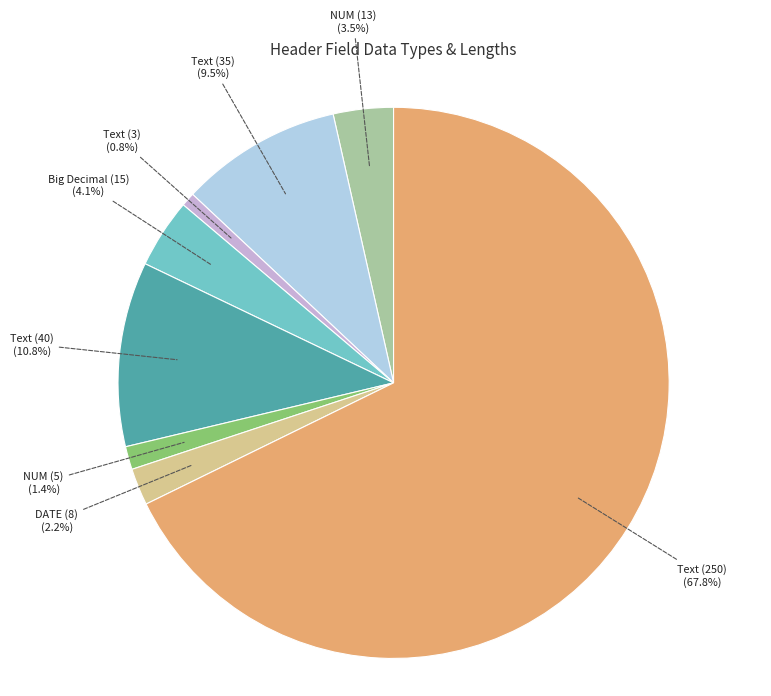

To the nearest percent, what portion does Text (40) represent?

11%